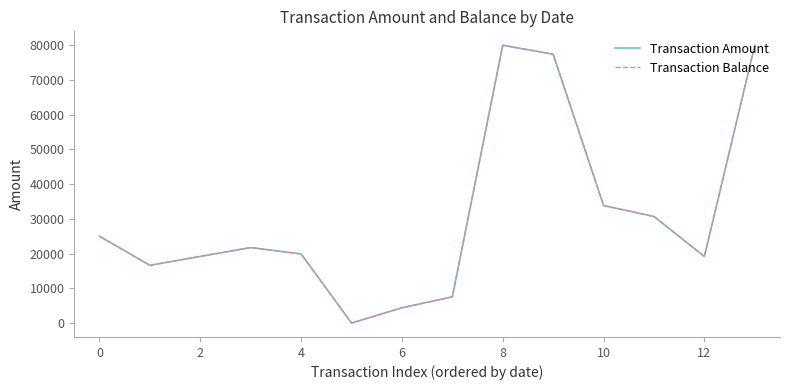

Does the chart display data point markers on the line(s)?

No